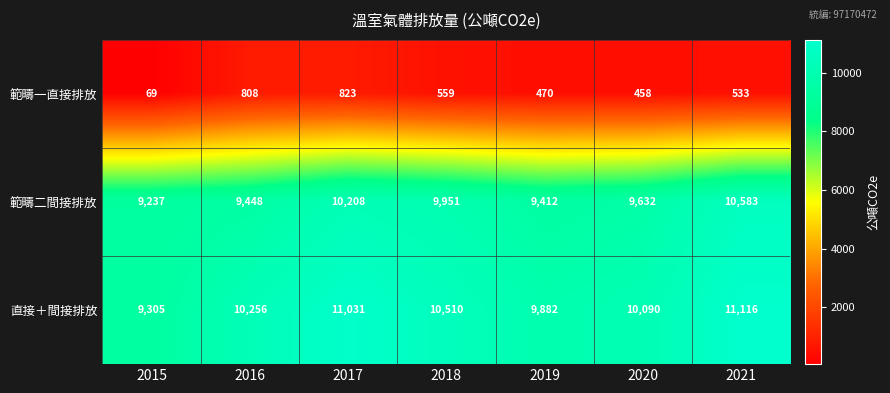

What is the maximum value shown in the chart?

11116